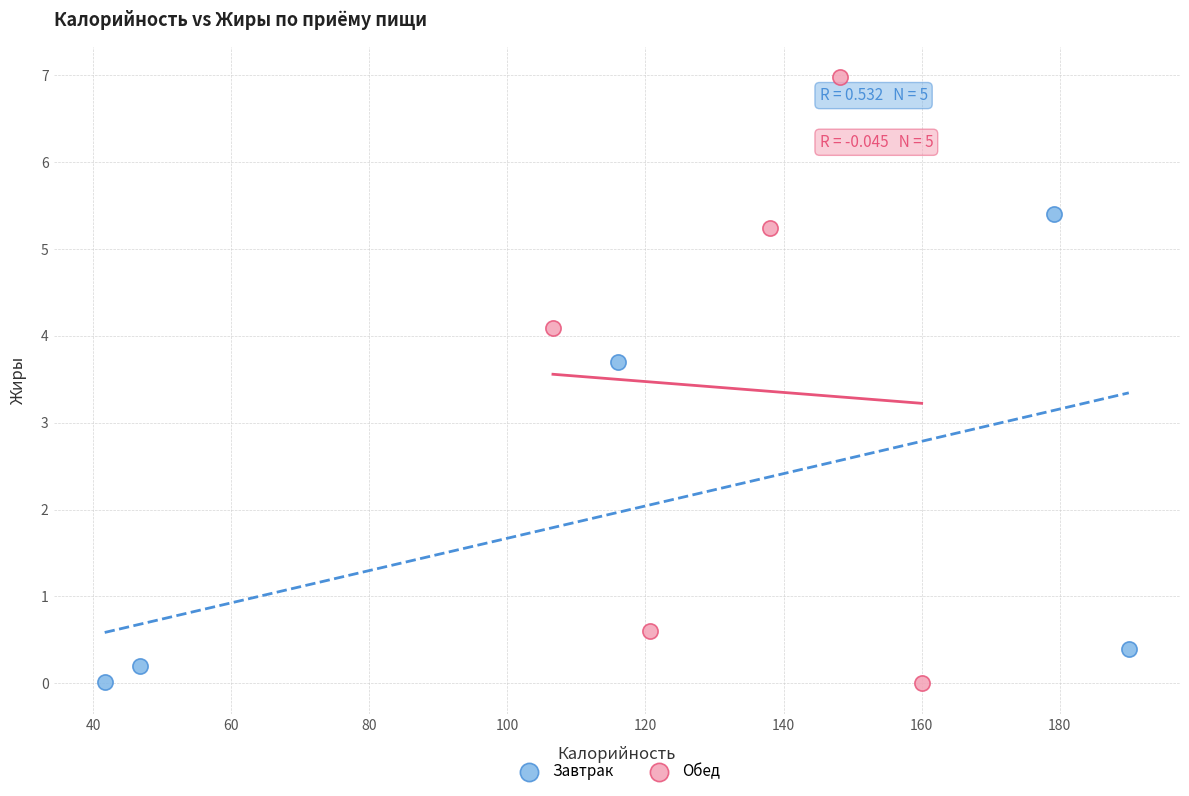

Which series contains the highest Y value?

Обед